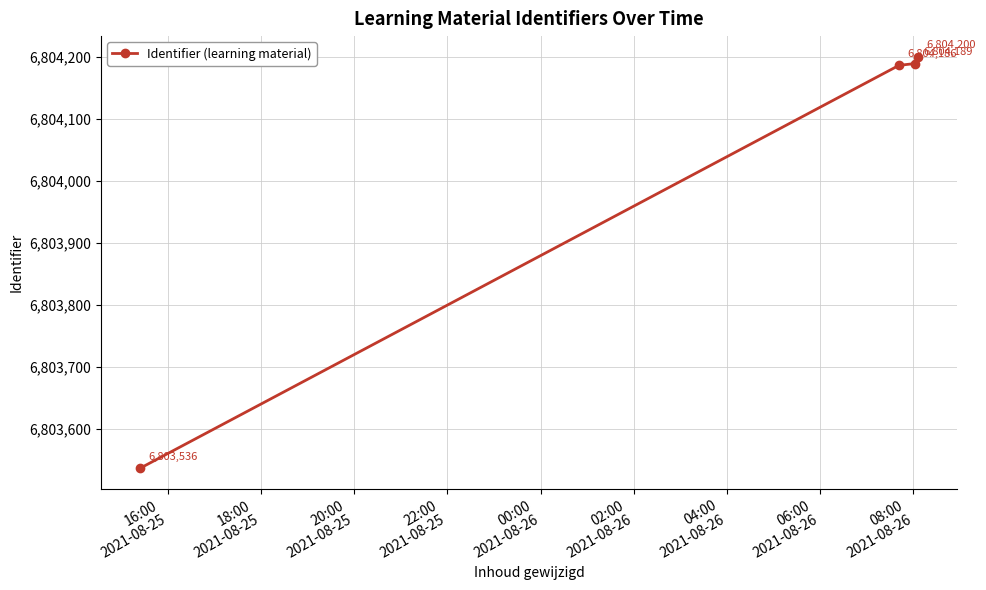

What is the value of the 3rd point from the left?

6804189